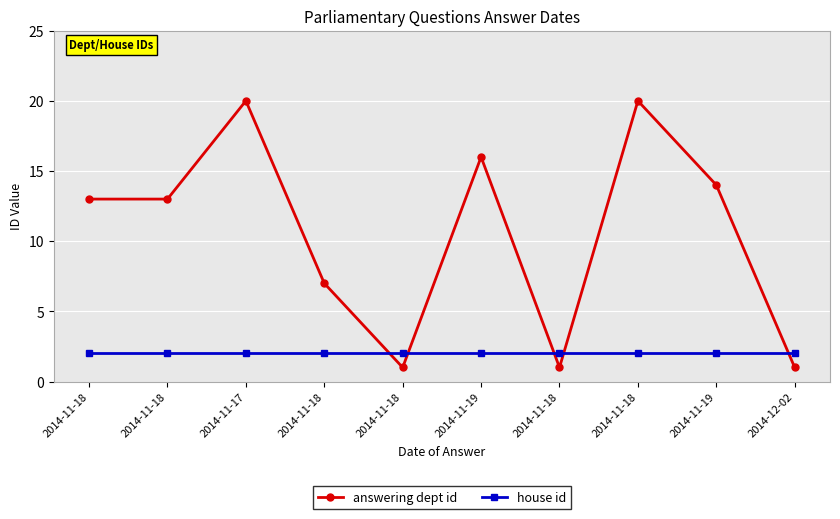

Where is the first local minimum for answering dept id?

2014-11-18